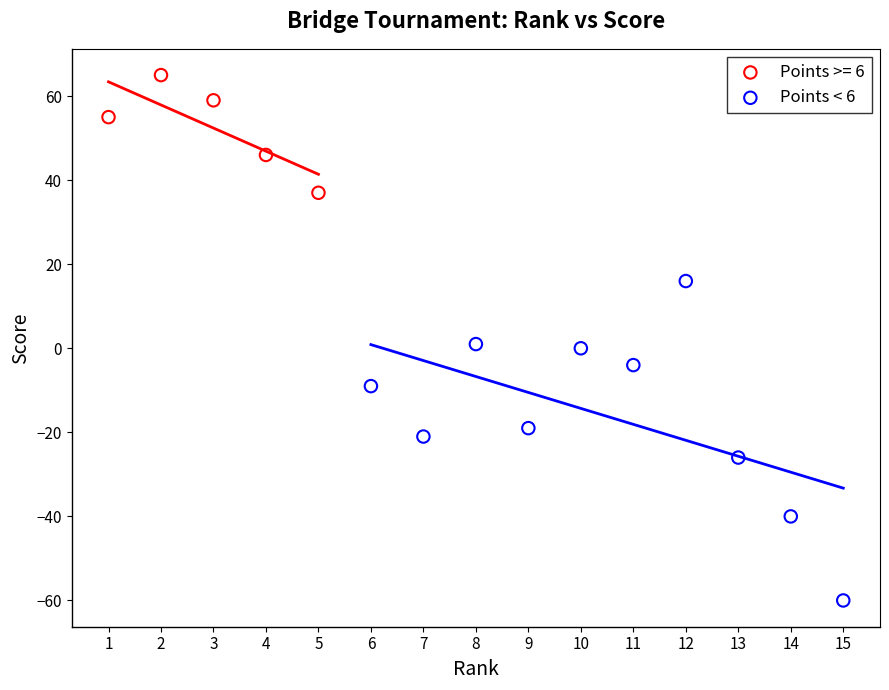

Which series reaches the maximum Y coordinate?

Points >= 6